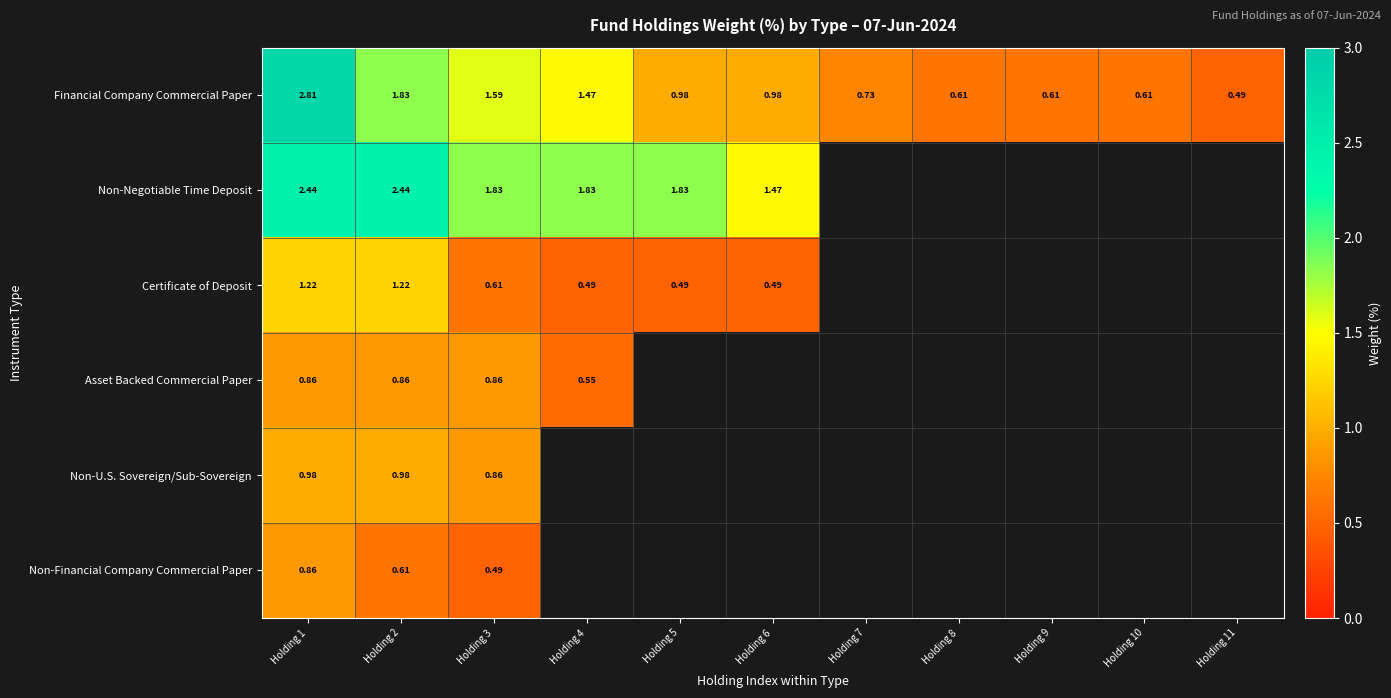

Is the value of Non-Financial Company Commercial Paper at Holding 3 greater than the value of Asset Backed Commercial Paper at Holding 3?

No